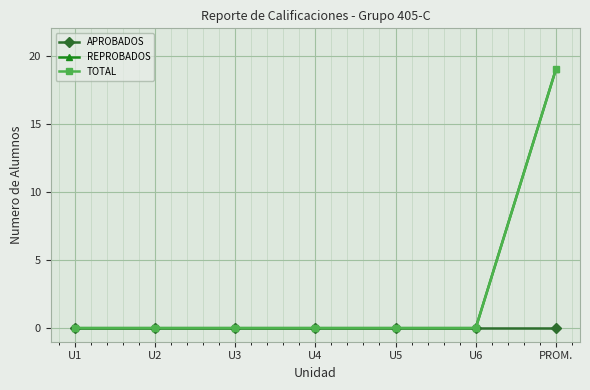

Is this an area chart (filled region under the line)?

No